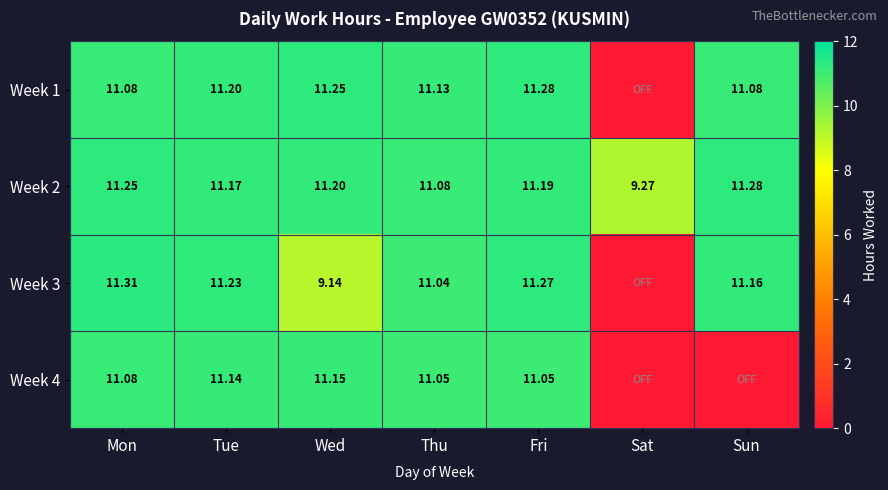

Where is Week 2 nearest to the value 10?

Sat